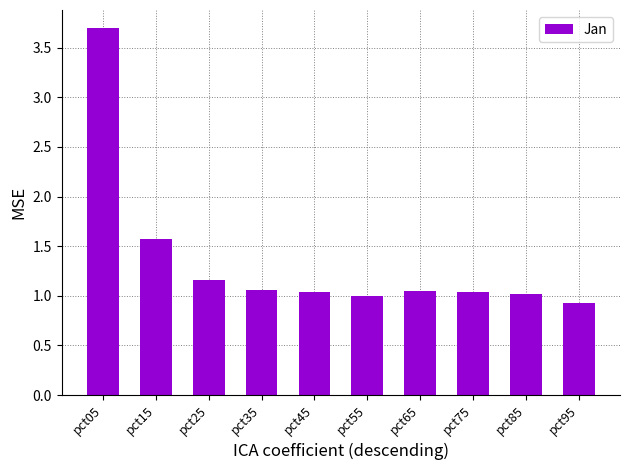

True or false: the data shows 1.0 at pct45.

True